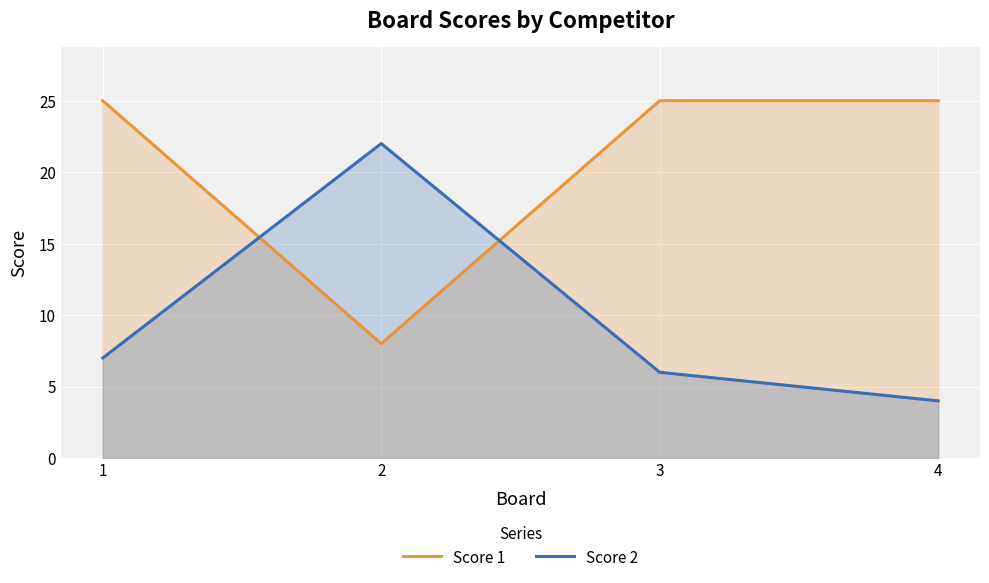

At how many categories does at least one series exceed 11?

4